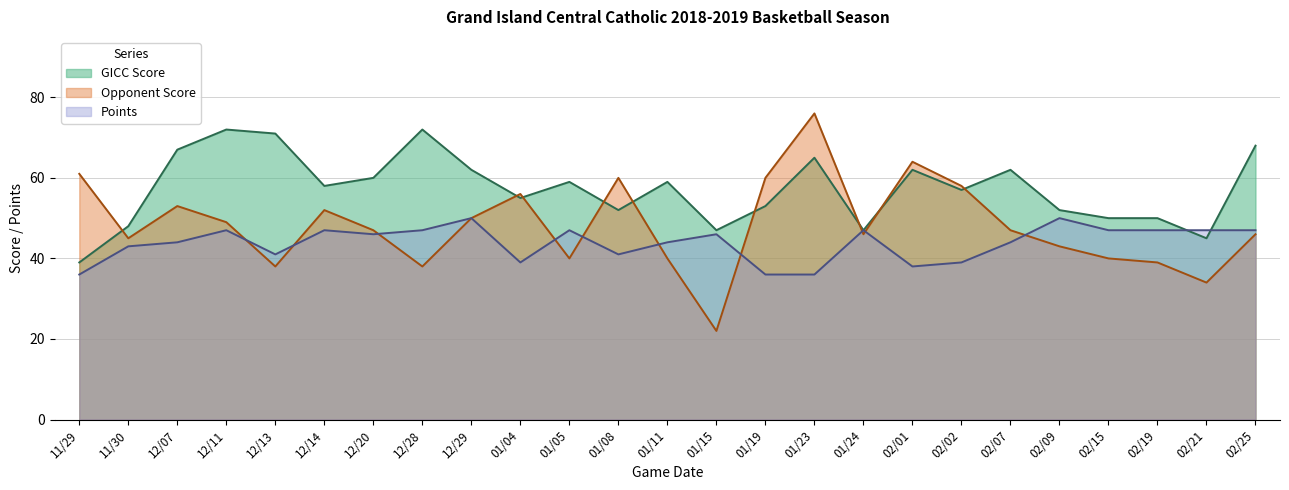

Rank the categories by Opponent Score value from highest to lowest.

01/23, 02/01, 11/29, 01/08, 01/19, 02/02, 01/04, 12/07, 12/14, 12/29, 12/11, 12/20, 02/07, 01/24, 02/25, 11/30, 02/09, 01/05, 01/11, 02/15, 02/19, 12/13, 12/28, 02/21, 01/15